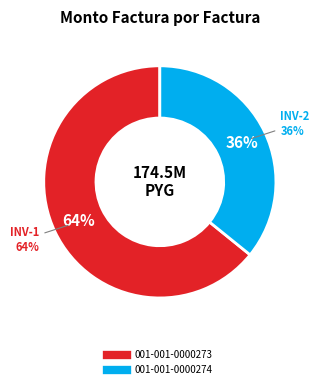

What percentage do 001-001-0000274 and 001-001-0000273 together represent?

100.0%